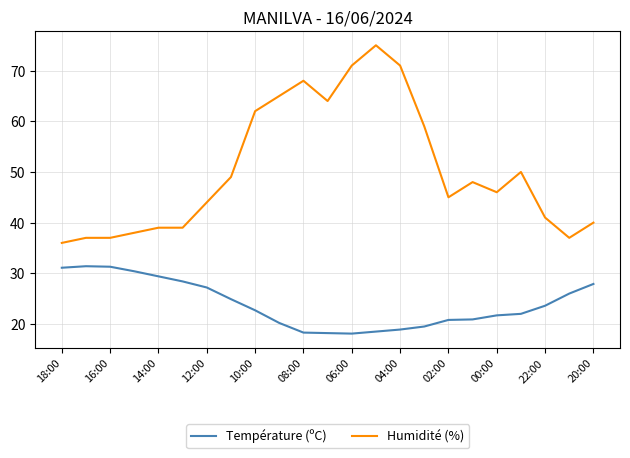

Rank the series by their maximum value, from highest to lowest.

Humidité (%), Température (ºC)